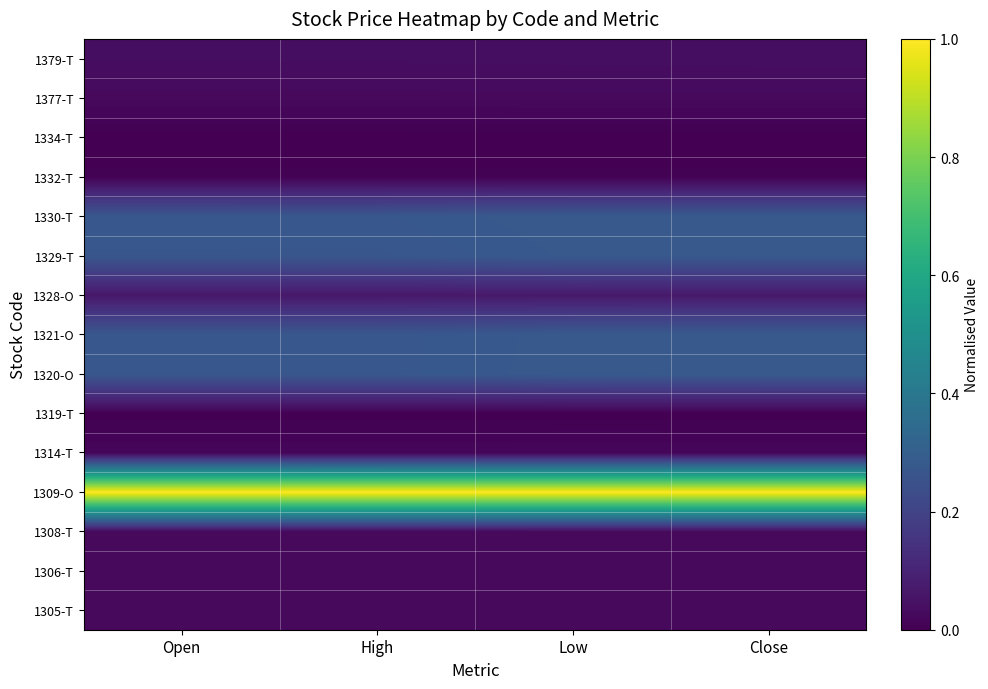

Reading left to right, what are all the values shown in this chart?

1305-T: Open=0.0	High=0.0	Low=0.0	Close=0.0
1306-T: Open=0.0	High=0.0	Low=0.0	Close=0.0
1308-T: Open=0.0	High=0.0	Low=0.0	Close=0.0
1309-O: Open=1.0	High=1.0	Low=1.0	Close=1.0
1314-T: Open=0.0	High=0.0	Low=0.0	Close=0.0
1319-T: Open=0.0	High=0.0	Low=0.0	Close=0.0
1320-O: Open=0.3	High=0.3	Low=0.3	Close=0.3
1321-O: Open=0.3	High=0.3	Low=0.3	Close=0.3
1328-O: Open=0.1	High=0.1	Low=0.1	Close=0.1
1329-T: Open=0.3	High=0.3	Low=0.3	Close=0.3
1330-T: Open=0.3	High=0.3	Low=0.3	Close=0.3
1332-T: Open=0.0	High=0.0	Low=0.0	Close=0.0
1334-T: Open=0.0	High=0.0	Low=0.0	Close=0.0
1377-T: Open=0.0	High=0.0	Low=0.0	Close=0.0
1379-T: Open=0.0	High=0.0	Low=0.0	Close=0.0